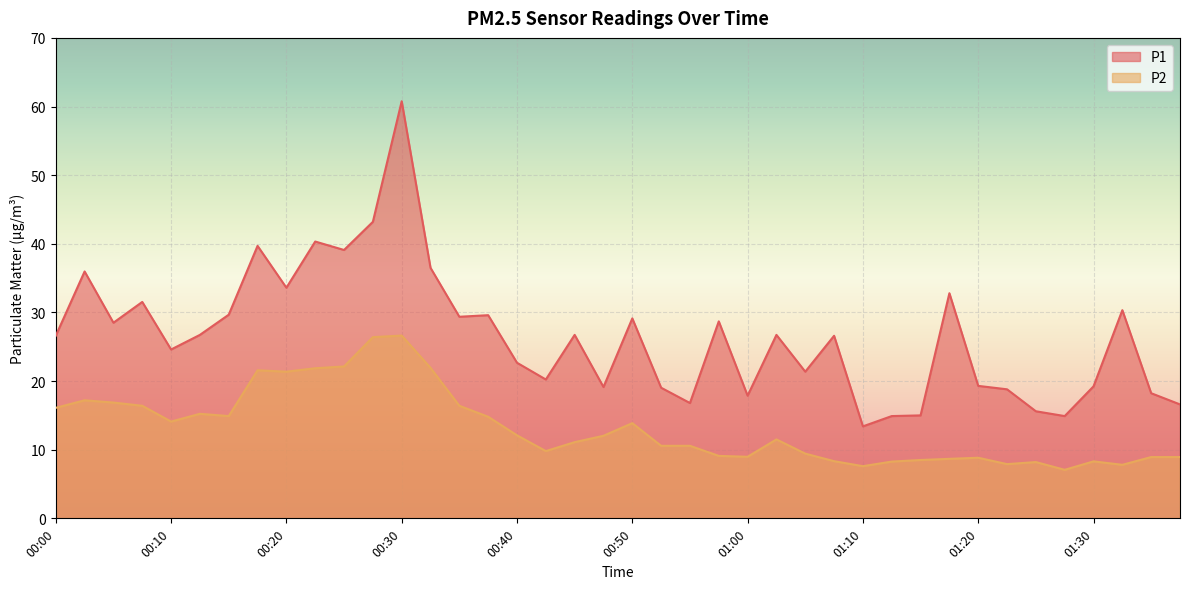

At which category does the chart reach its minimum across all series?

01:27